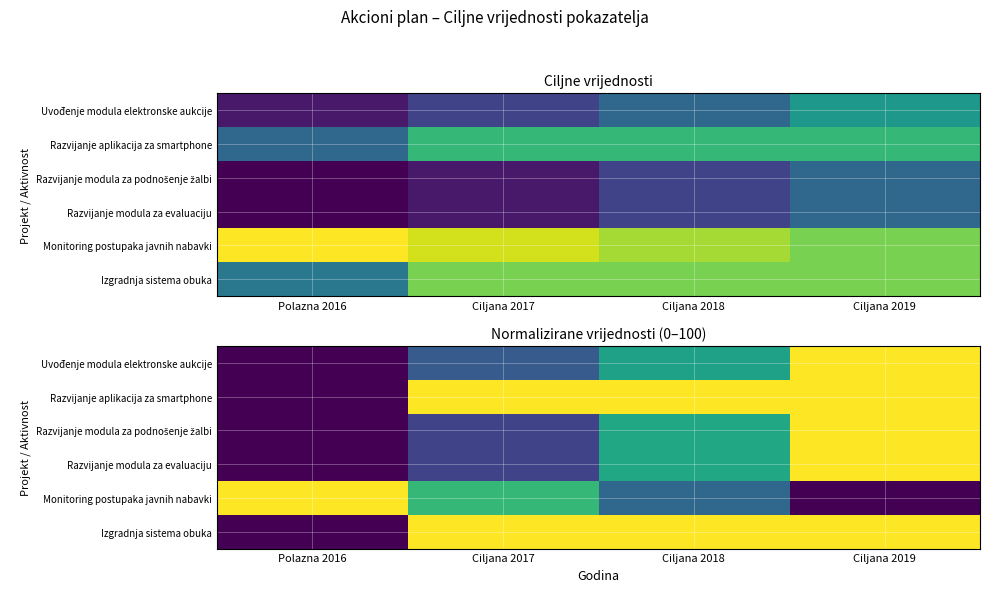

Rank the series by their maximum value, from highest to lowest.

Uvođenje modula elektronske aukcije, Razvijanje aplikacija za smartphone, Razvijanje modula za podnošenje žalbi, Razvijanje modula za evaluaciju, Monitoring postupaka javnih nabavki, Izgradnja sistema obuka